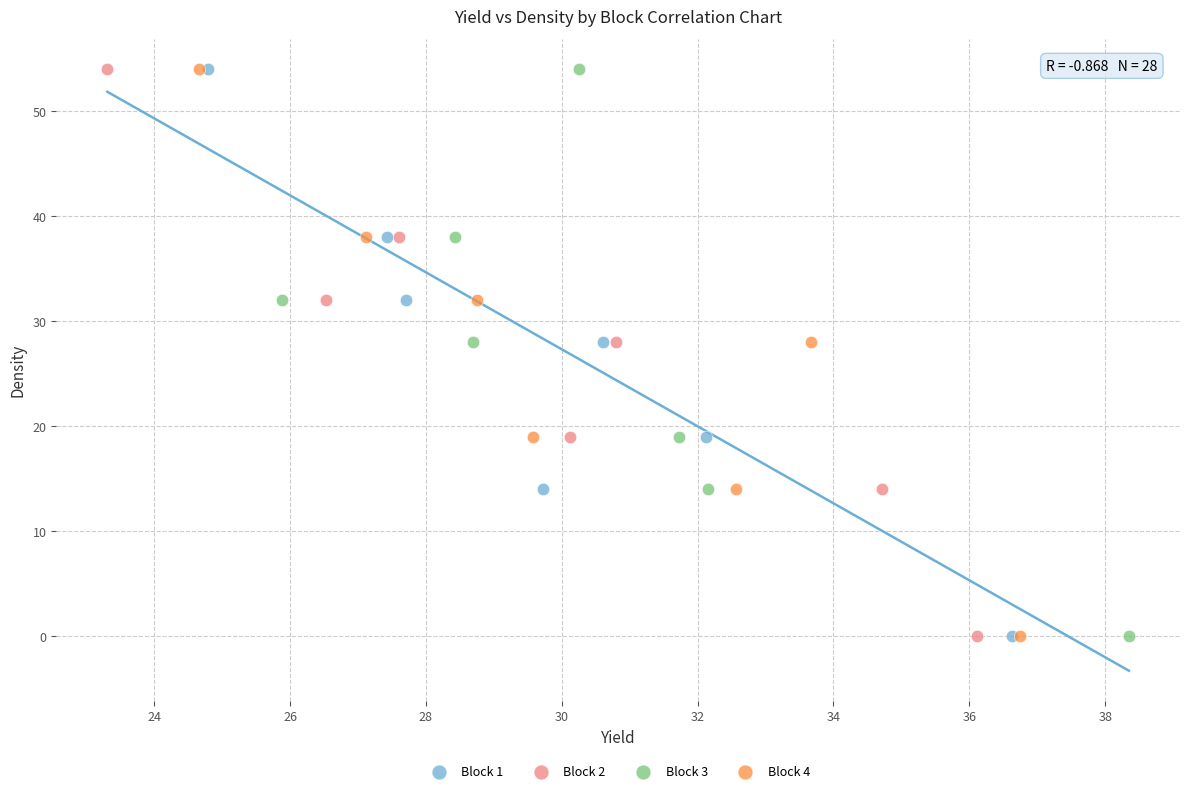

What are all the series names shown in the legend?

Block 1, Block 2, Block 3, Block 4